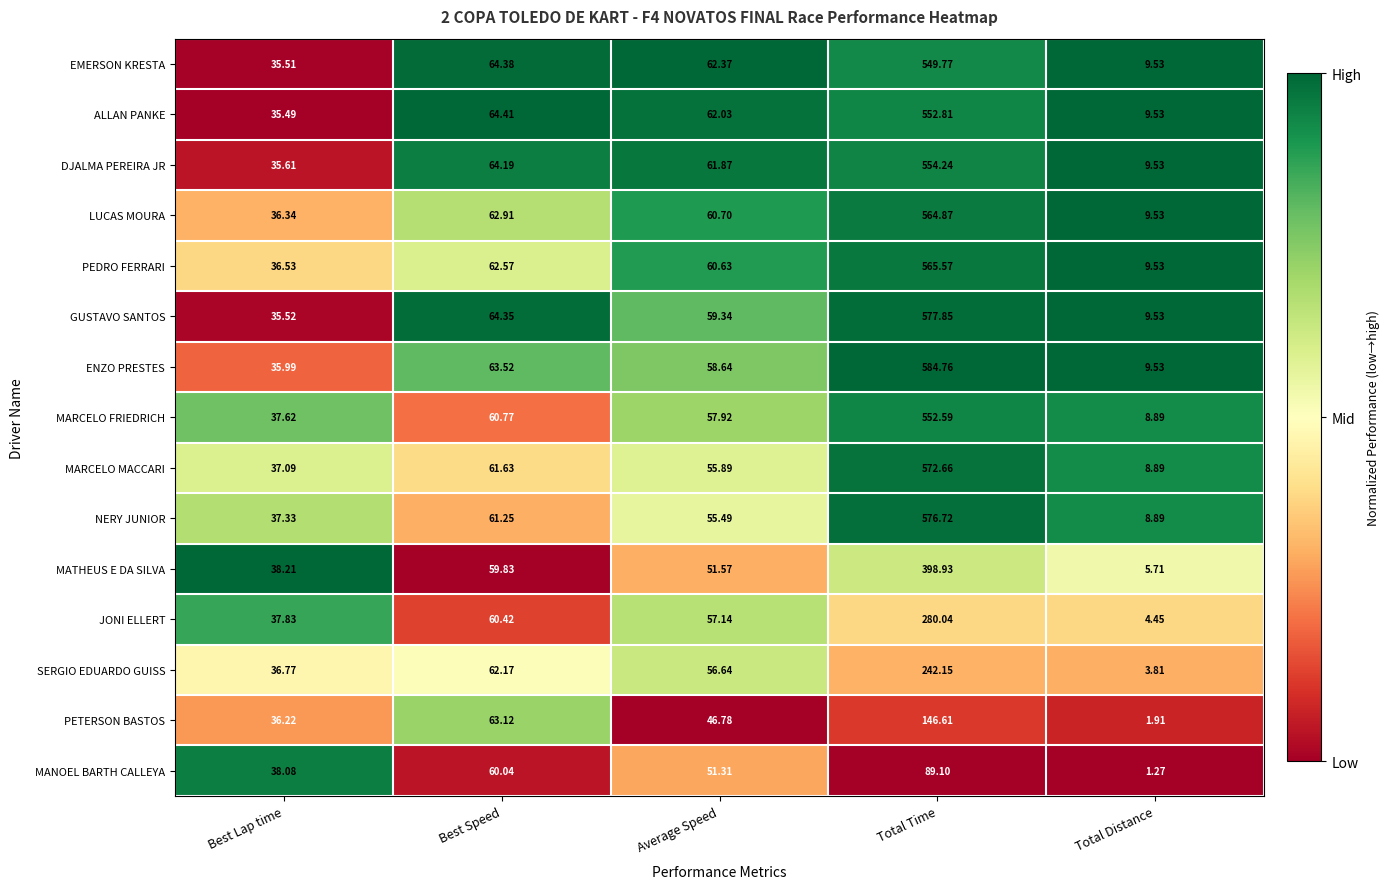

Which label corresponds to the largest value in the chart?

Total Time